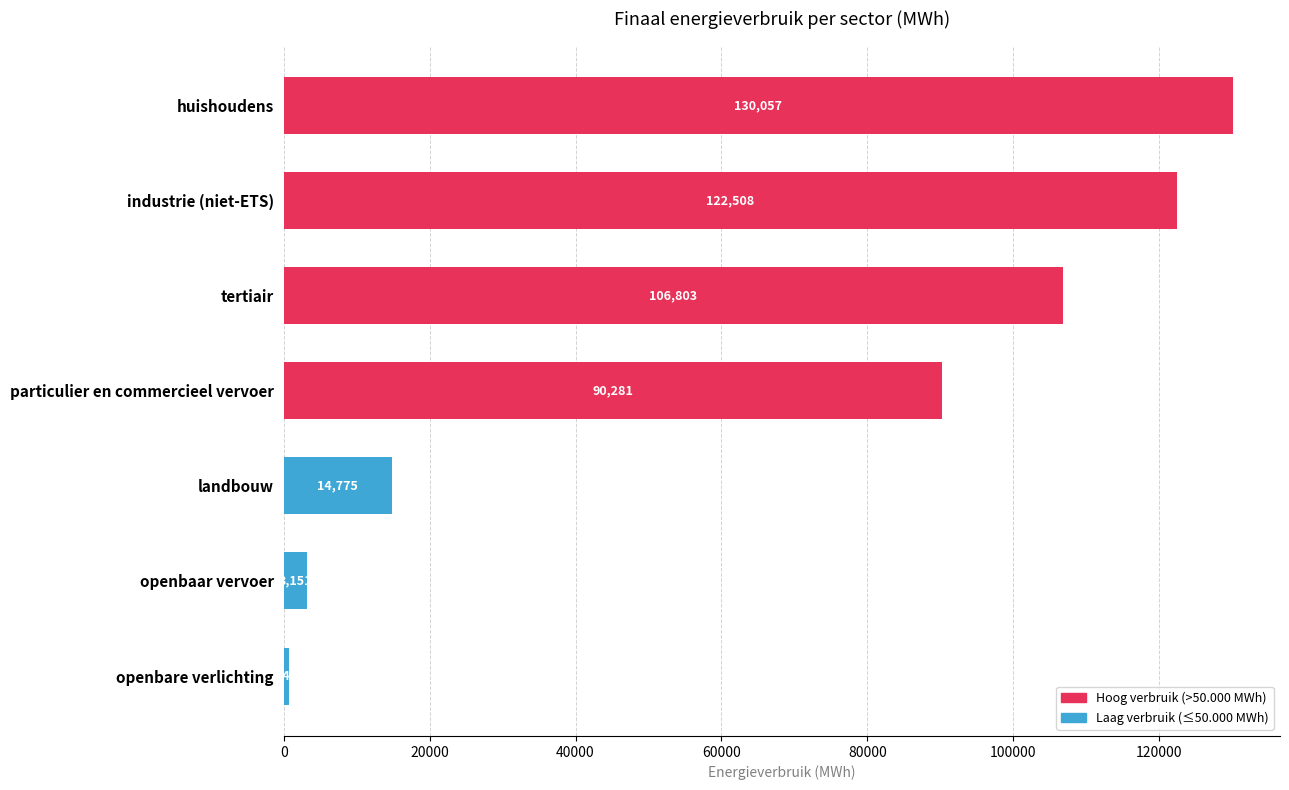

Which label corresponds to the largest value in the chart?

huishoudens